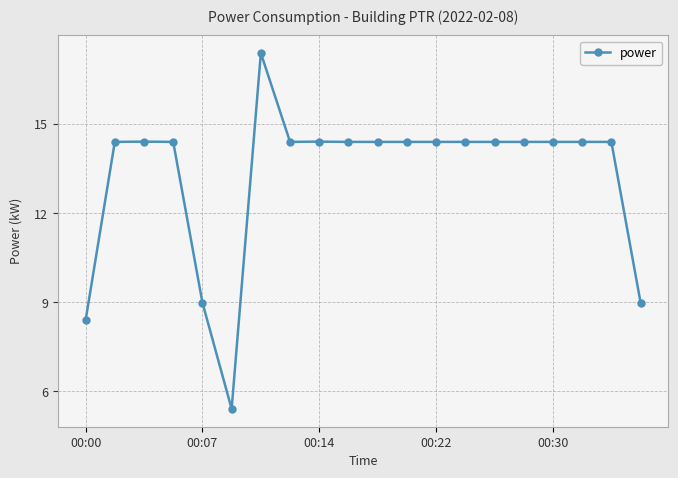

What is the minimum value shown in the chart?

5.4